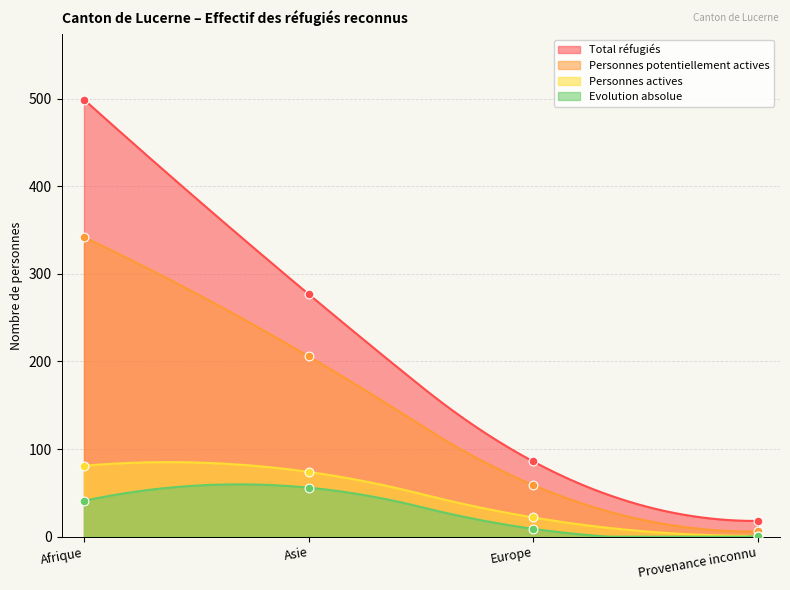

At how many categories does at least one series exceed 334?

1